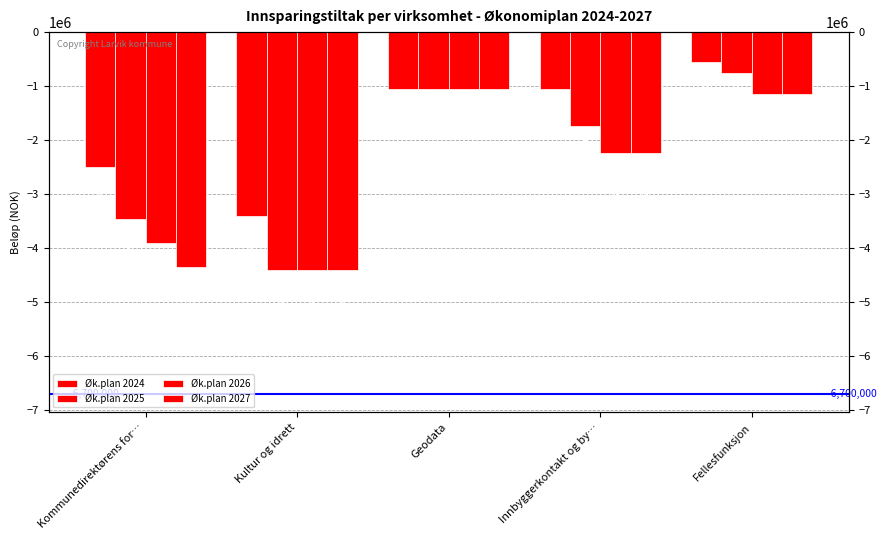

List the series in order of their peak value, lowest first.

Øk.plan 2026, Øk.plan 2027, Øk.plan 2025, Øk.plan 2024